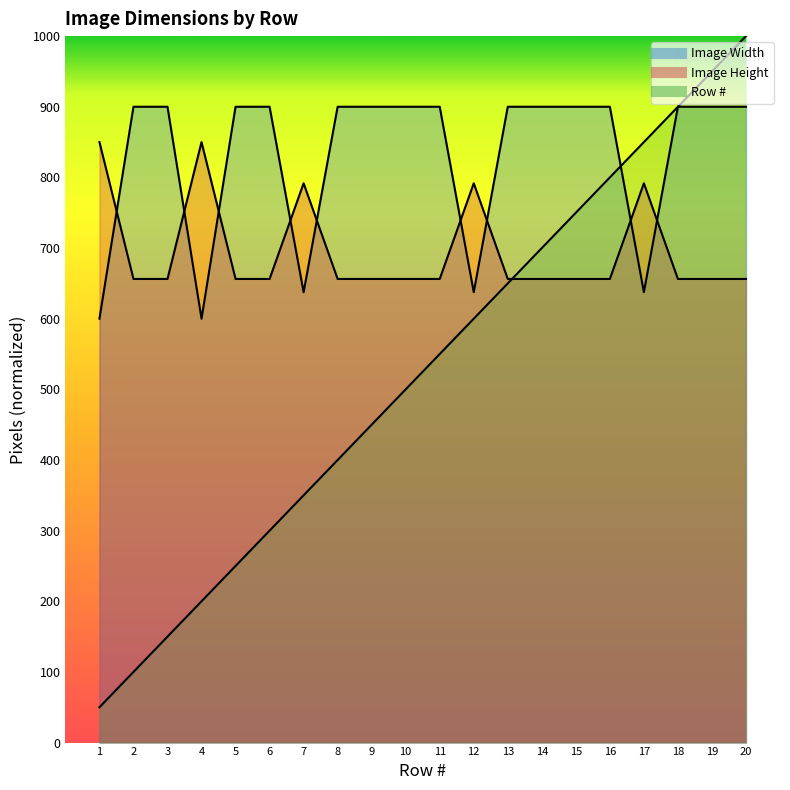

Reading left to right, extract all data points from this chart.

Row #: 50.0	100.0	150.0	200.0	250.0	300.0	350.0	400.0	450.0	500.0	550.0	600.0	650.0	700.0	750.0	800.0	850.0	900.0	950.0	1000.0
Image Width: 600.0	900.0	900.0	600.0	900.0	900.0	637.5	900.0	900.0	900.0	900.0	637.5	900.0	900.0	900.0	900.0	637.5	900.0	900.0	900.0
Image Height: 850.0	656.2	656.2	850.0	656.2	656.2	791.7	656.2	656.2	656.2	656.2	791.7	656.2	656.2	656.2	656.2	791.7	656.2	656.2	656.2